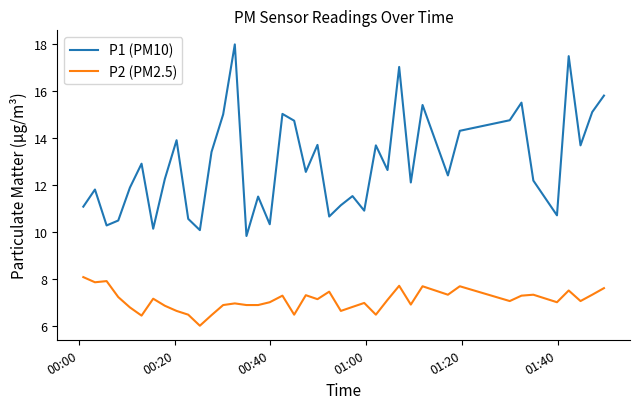

True or false: P2 (PM2.5) and P1 (PM10) cross at least once.

False